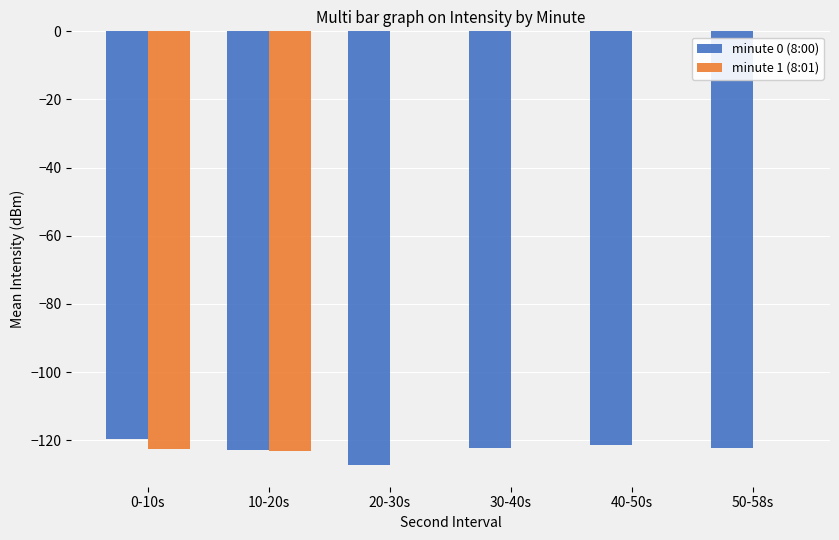

How many data points in minute 0 (8:00) are above -122?

2